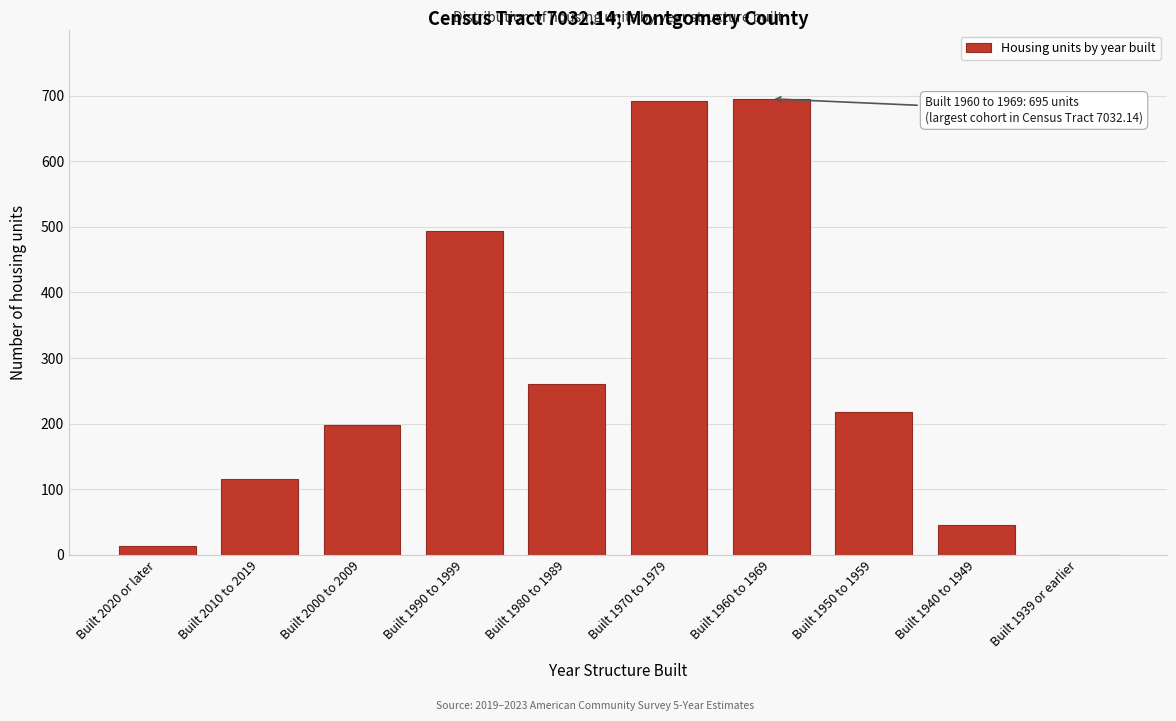

Reading left to right, list all the values displayed in this chart.

Built 2020 or later=13	Built 2010 to 2019=116	Built 2000 to 2009=198	Built 1990 to 1999=493	Built 1980 to 1989=260	Built 1970 to 1979=691	Built 1960 to 1969=695	Built 1950 to 1959=217	Built 1940 to 1949=45	Built 1939 or earlier=0